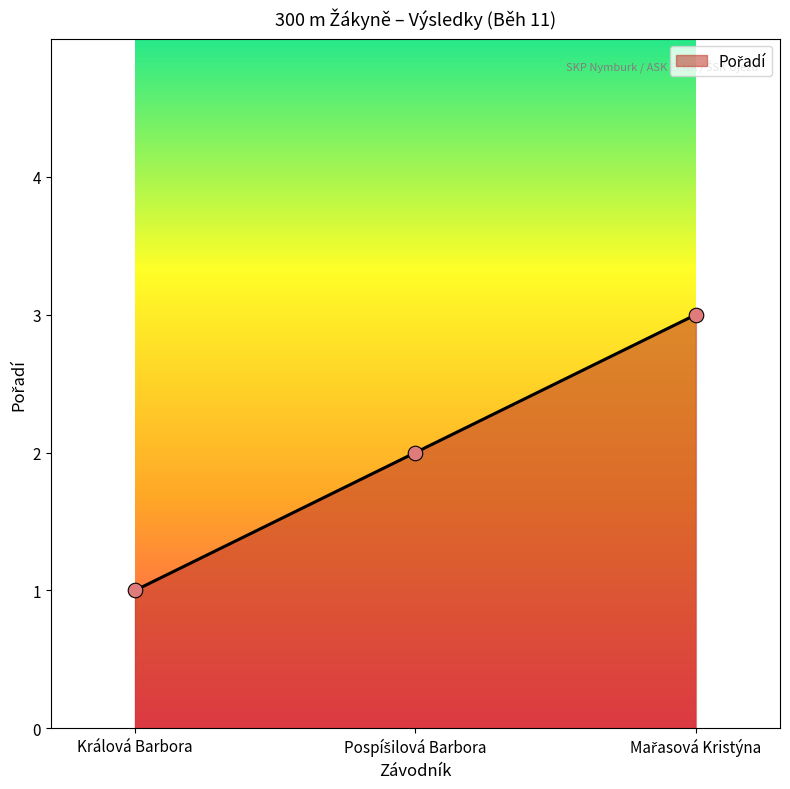

What is the greatest value displayed?

3